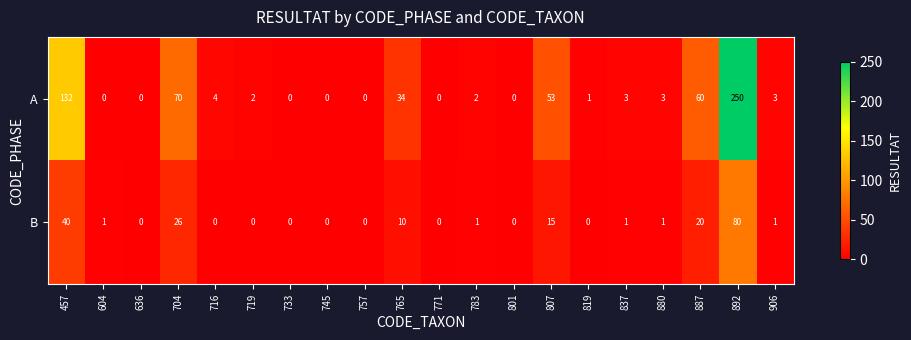

What is the highest value of the B series?

80